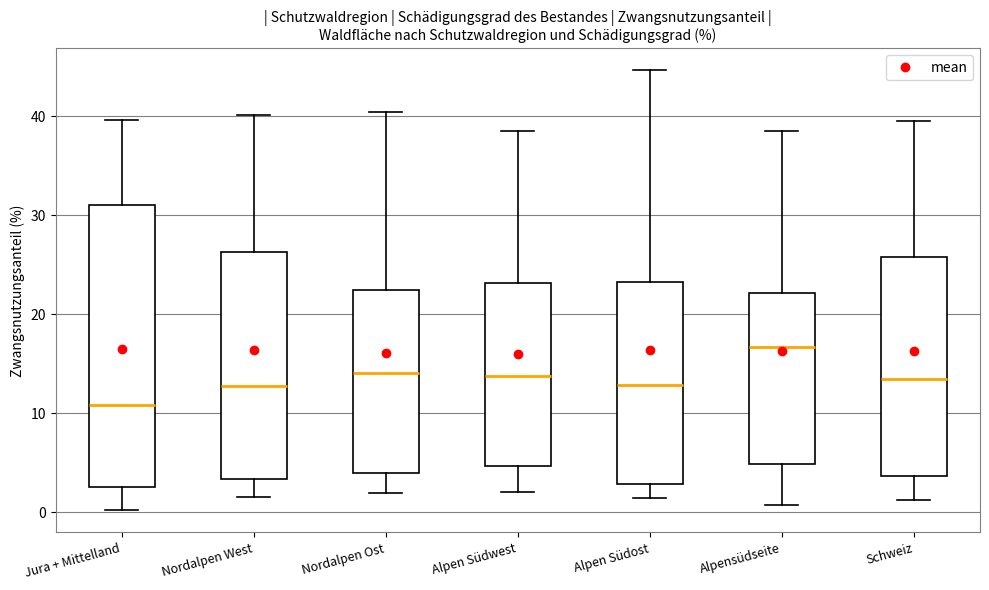

Reading left to right, read every box against the y-axis: the position of its median line, the range the box covers, and the ends of its whiskers. The values are not printed on the chart, so give them approximately, as read against the axis.

Jura + Mittelland: median 11, box 3 to 31, whiskers 0 to 40
Nordalpen West: median 13, box 3 to 26, whiskers 2 to 40
Nordalpen Ost: median 14, box 4 to 22, whiskers 2 to 40
Alpen Südwest: median 14, box 5 to 23, whiskers 2 to 39
Alpen Südost: median 13, box 3 to 23, whiskers 2 to 45
Alpensüdseite: median 17, box 5 to 22, whiskers 1 to 39
Schweiz: median 13, box 4 to 26, whiskers 1 to 40